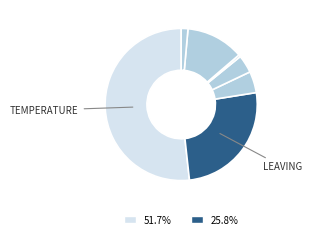

How many segments does this pie chart have?

7